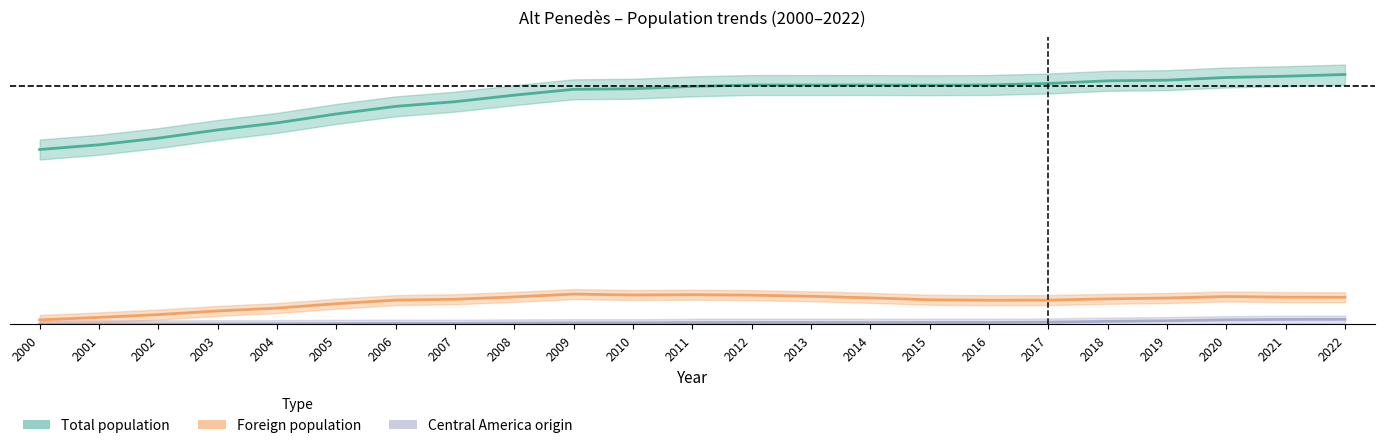

The value of Foreign population at 2000 is 0.0. True or false?

True